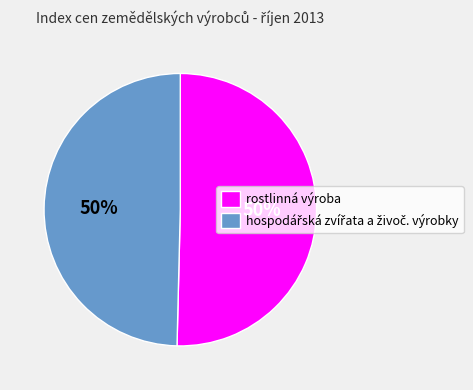

To the nearest percent, what is the average slice percentage?

50%